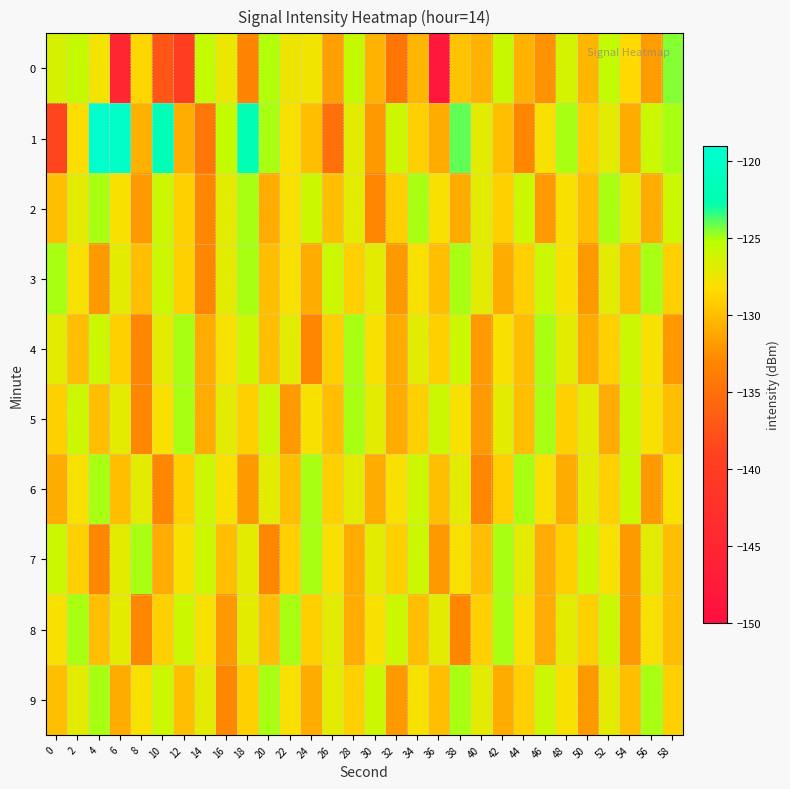

At which category is the sum across all series the highest?

4